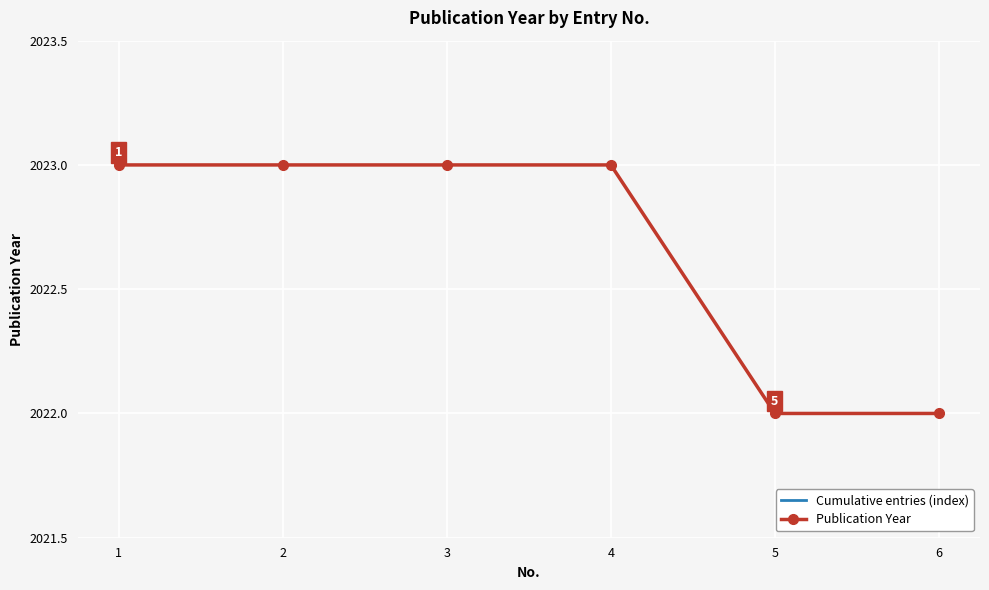

The value of Publication Year at 1 is 442. True or false?

False